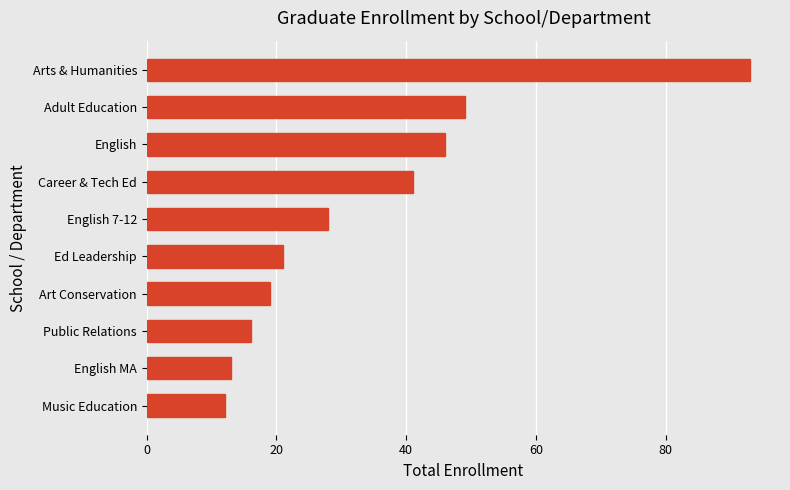

At which category does the chart reach its peak across all series?

Arts & Humanities